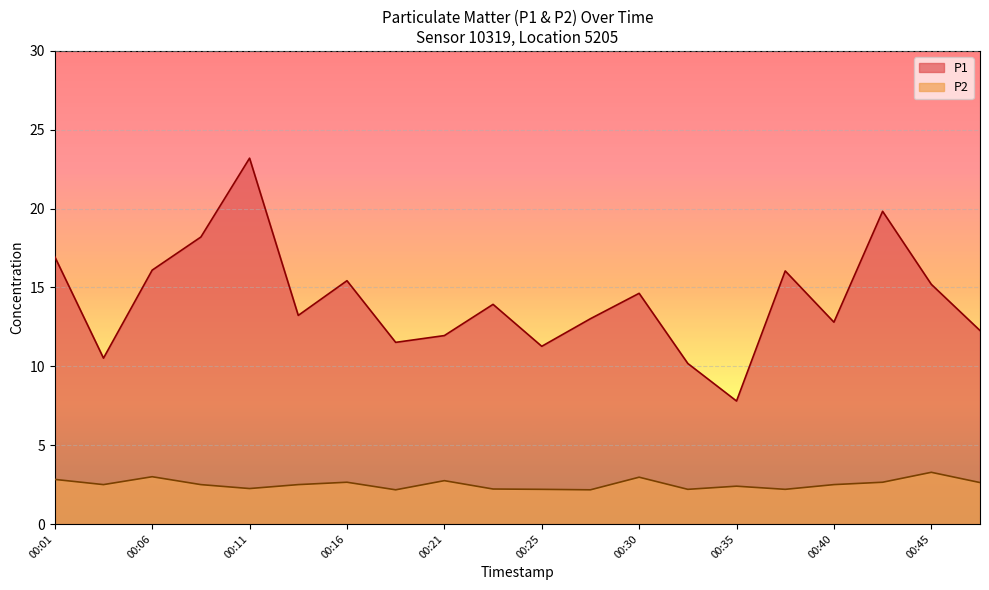

How many series are shown in this chart?

2